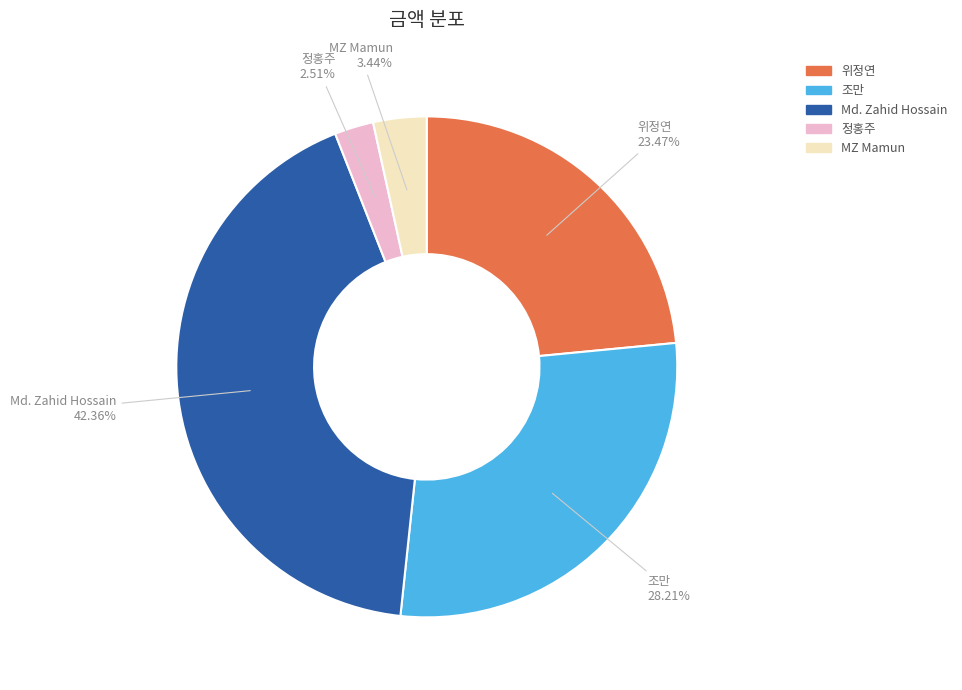

Is there any slice that represents more than half of the pie?

No